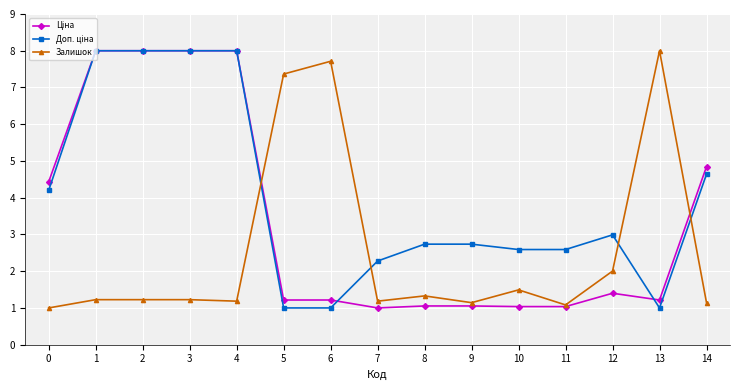

At how many categories does at least one series exceed 5?

7